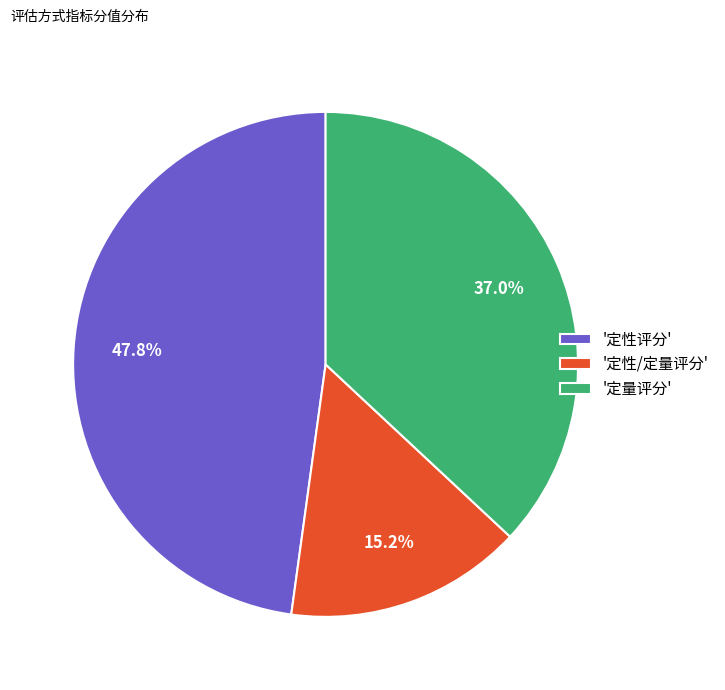

Combined, what portion of the pie is '定量评分' and '定性评分'?

84.8%